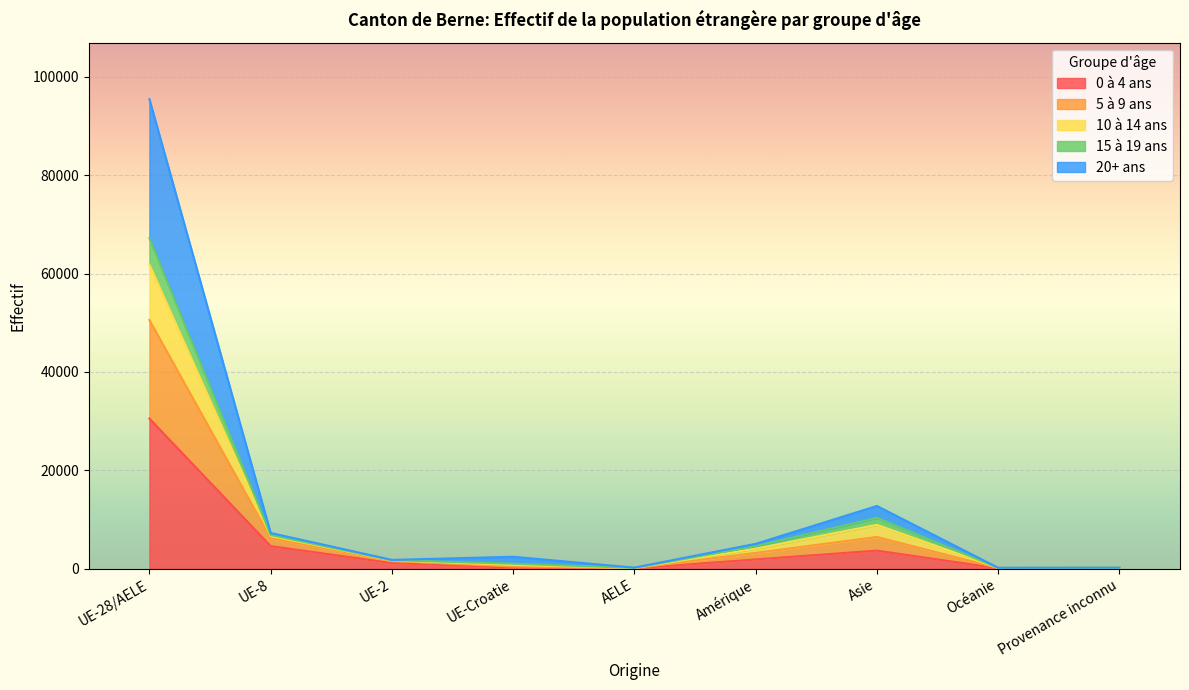

Is the value of 5 à 9 ans at UE-Croatie greater than the value of 10 à 14 ans at UE-8?

No